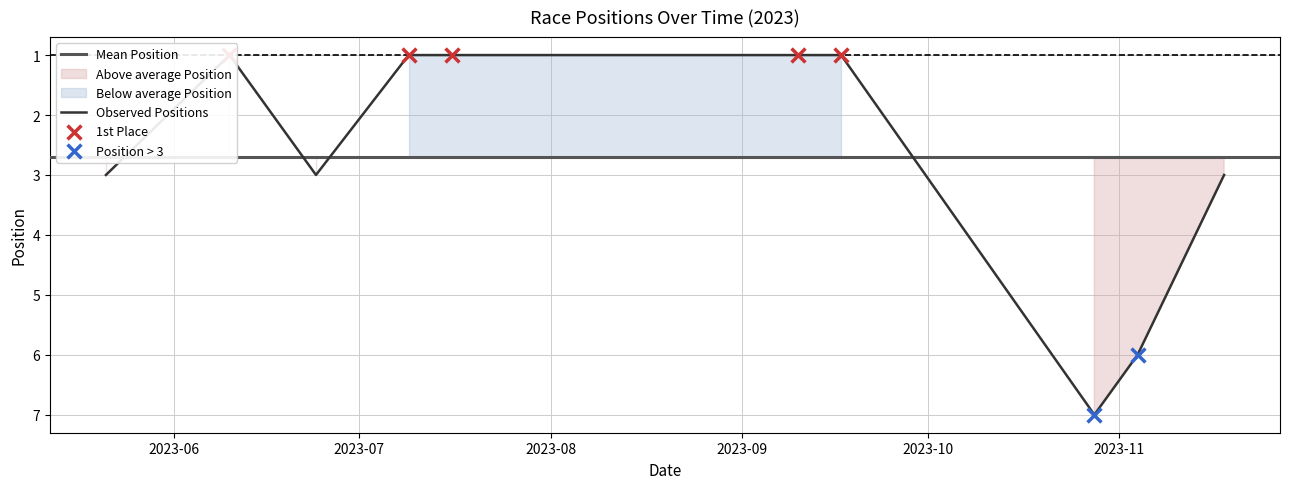

Which has a higher value, 10/06/2023 or 17/09/2023?

10/06/2023